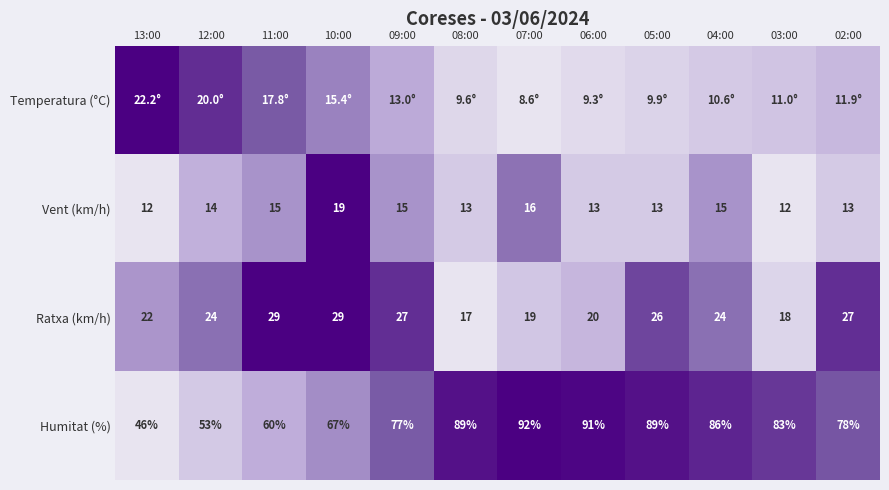

Is the value of Humitat (%) at 07:00 greater than the value of Ratxa (km/h) at 04:00?

Yes